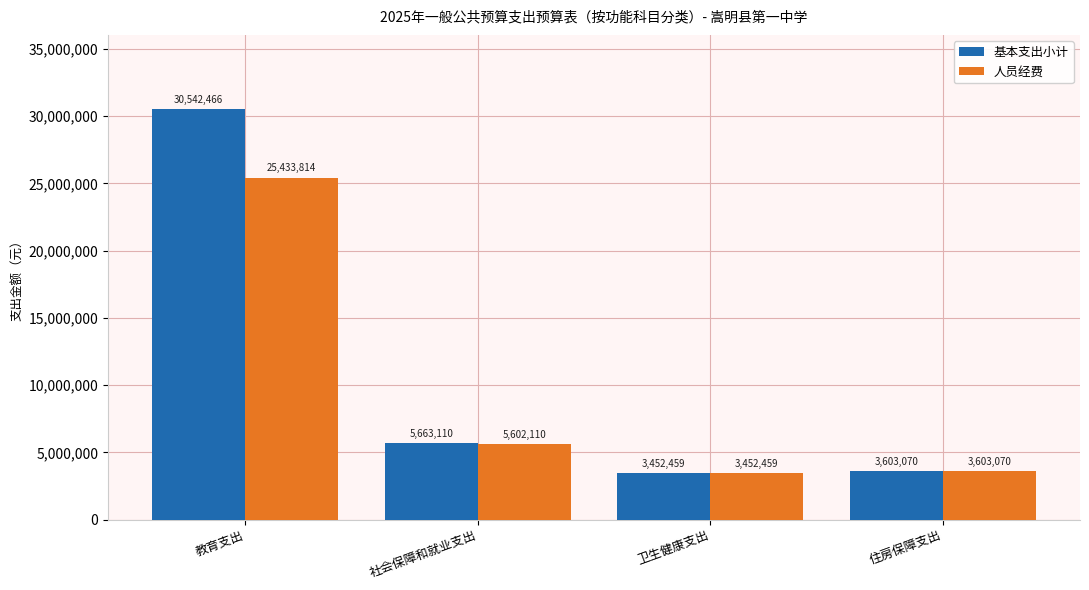

The value of 基本支出小计 at 社会保障和就业支出 is 5663110.1. True or false?

True